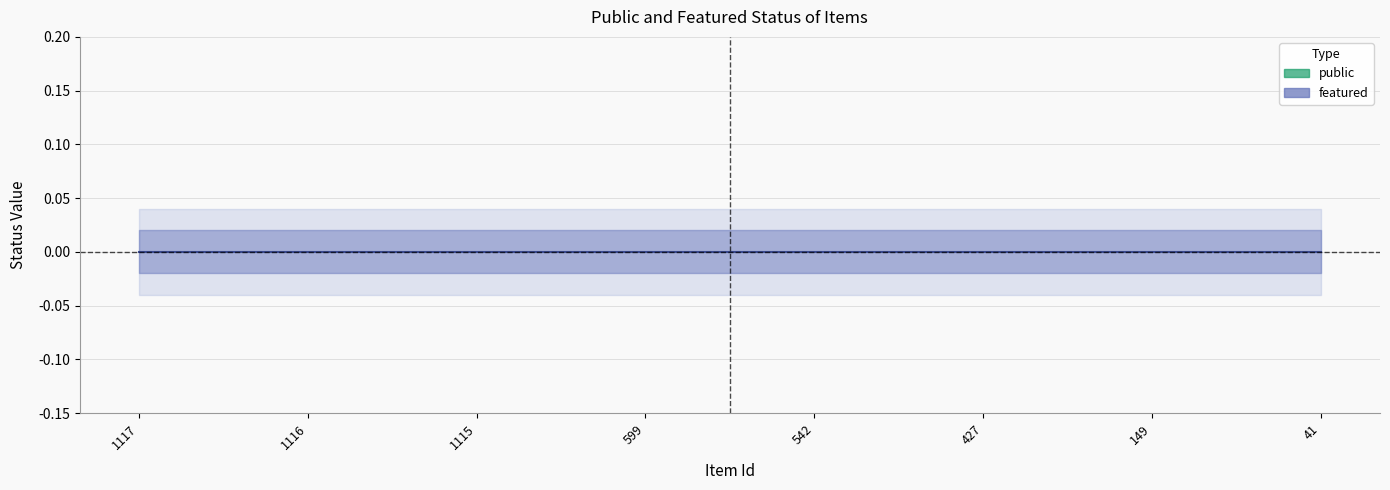

Reading left to right, transcribe all the data shown in this chart.

public: 1117=1	1116=1	1115=1	599=1	542=1	427=1	149=1	41=1
featured: 1117=0	1116=0	1115=0	599=0	542=0	427=0	149=0	41=0